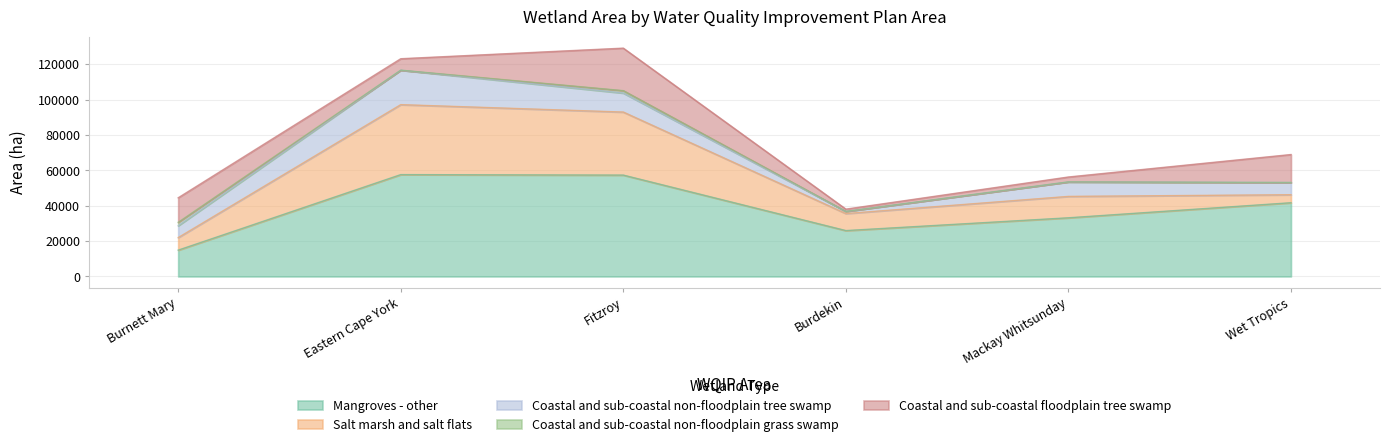

What is the value of the Mangroves - other point at the 3rd from the left?

57336